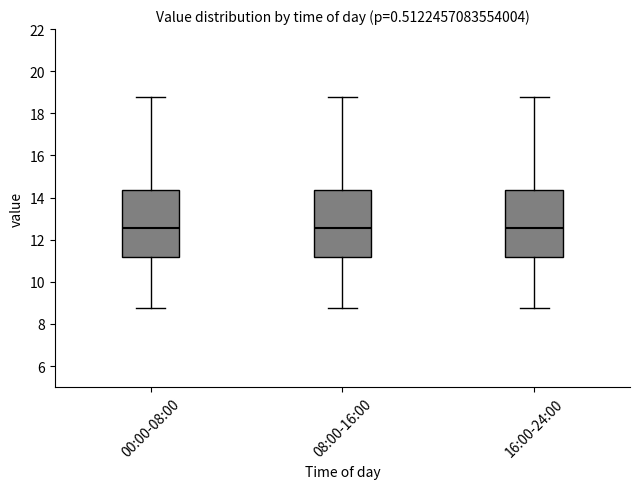

Reading left to right, read every box against the y-axis: the position of its median line, the range the box covers, and the ends of its whiskers. The values are not printed on the chart, so give them approximately, as read against the axis.

00:00-08:00: median 12.6, box 11.2 to 14.4, whiskers 8.8 to 18.8
08:00-16:00: median 12.6, box 11.2 to 14.4, whiskers 8.8 to 18.8
16:00-24:00: median 12.6, box 11.2 to 14.4, whiskers 8.8 to 18.8